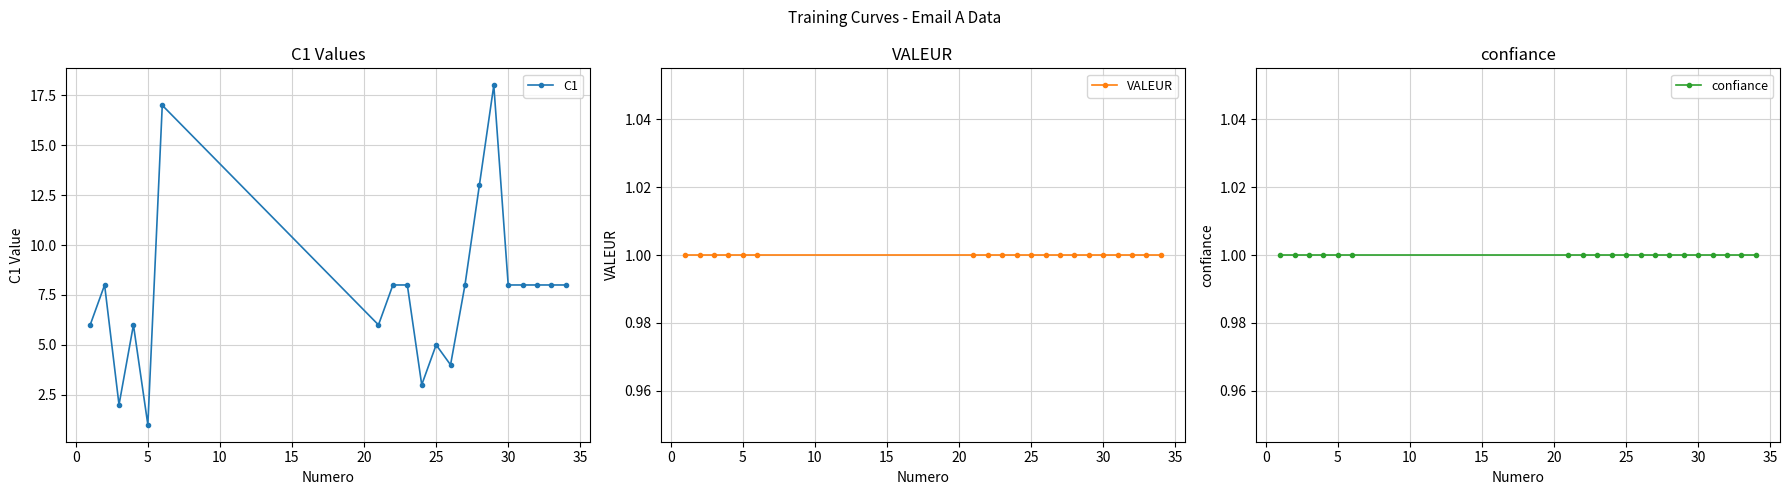

The value of C1 at 25 is 5. True or false?

True